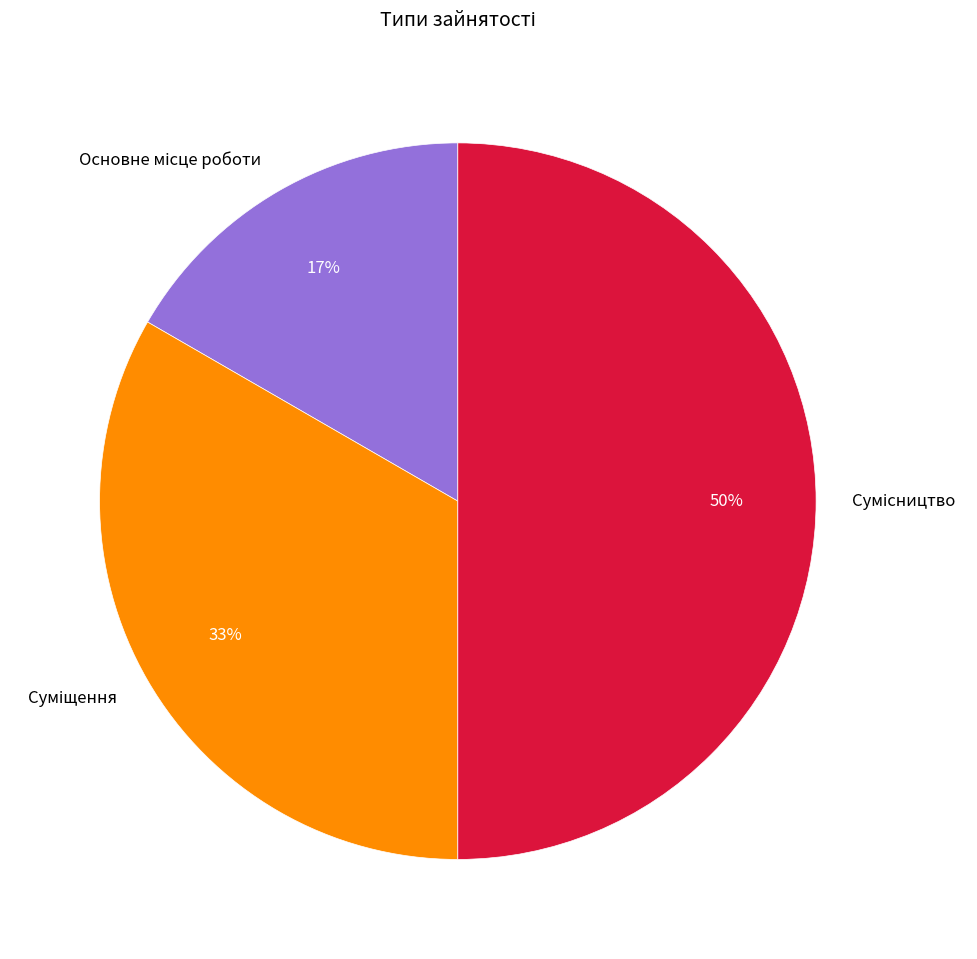

Count the number of slices in the pie.

3